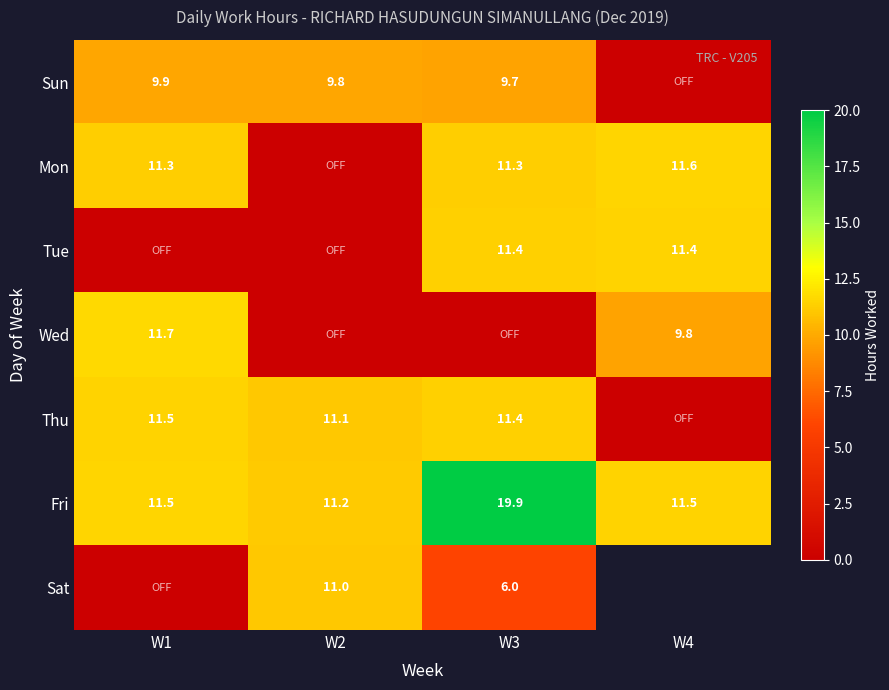

Is the value of Wed at W4 greater than the value of Fri at W4?

No